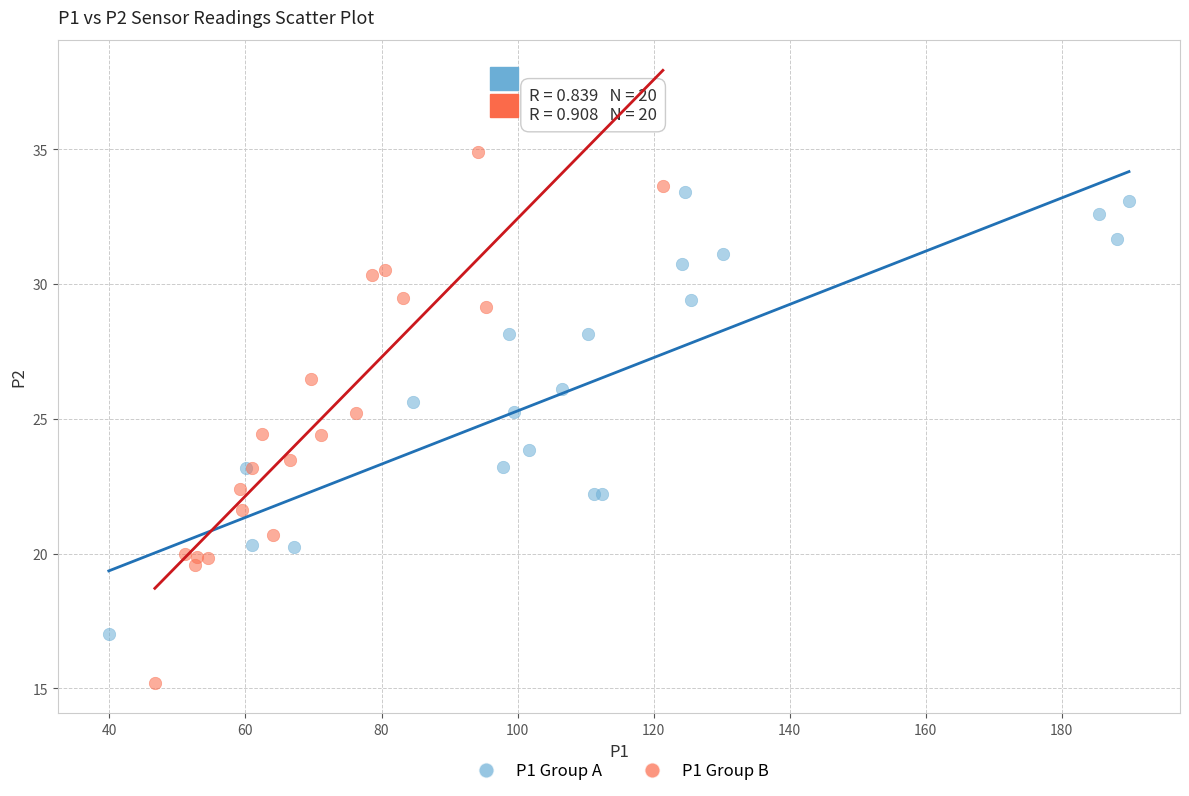

What are all the series names shown in the legend?

P1 Group A, P1 Group B